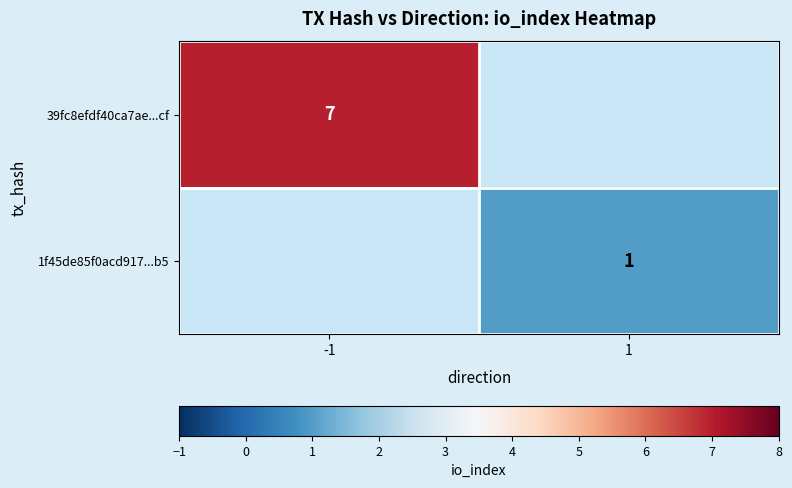

The value of 39fc8efdf40ca7ae...cf at -1 is 13. True or false?

False